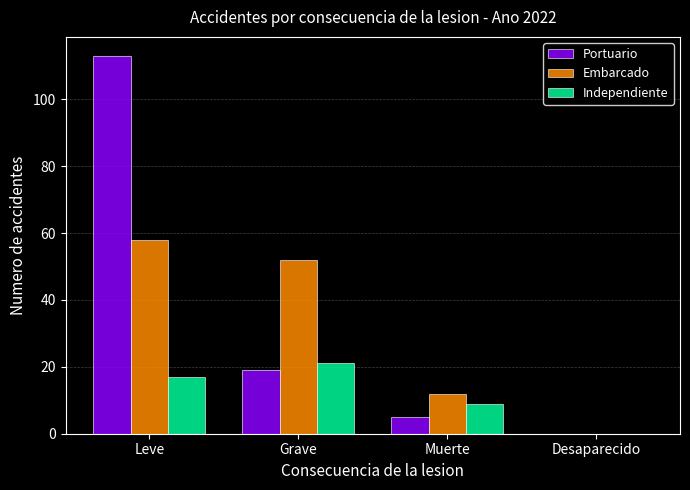

Reading left to right, extract all data points from this chart.

Portuario: Leve=113	Grave=19	Muerte=5	Desaparecido=0
Embarcado: Leve=58	Grave=52	Muerte=12	Desaparecido=0
Independiente: Leve=17	Grave=21	Muerte=9	Desaparecido=0